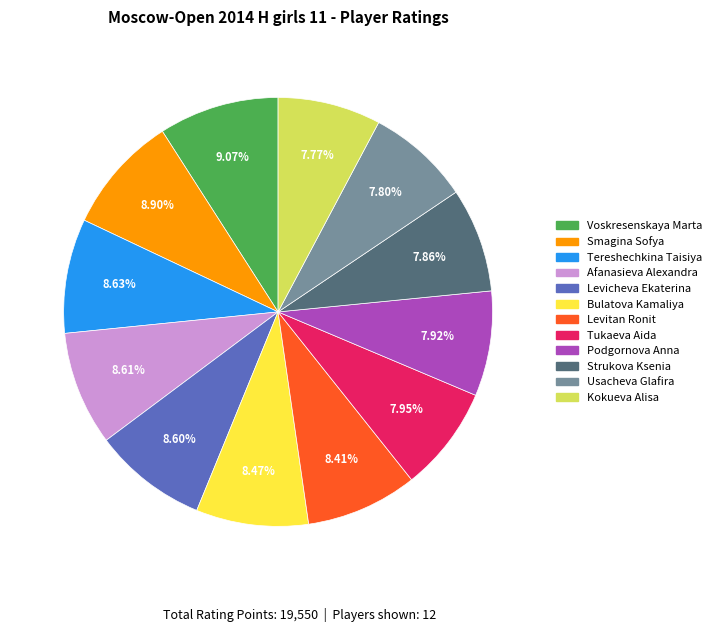

To the nearest percent, what is the average slice percentage?

8%